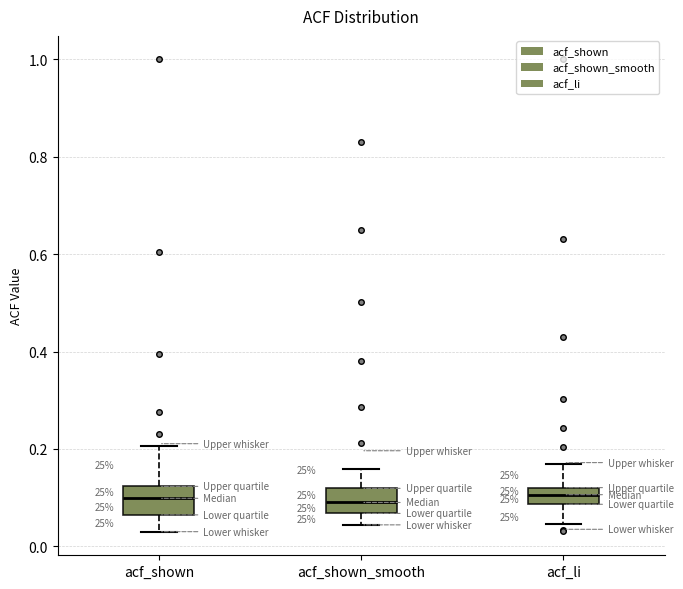

Where does the median line of the box for acf_shown_smooth sit on the y-axis? The values are not printed on the chart, so give them approximately, as read against the axis.

0.10